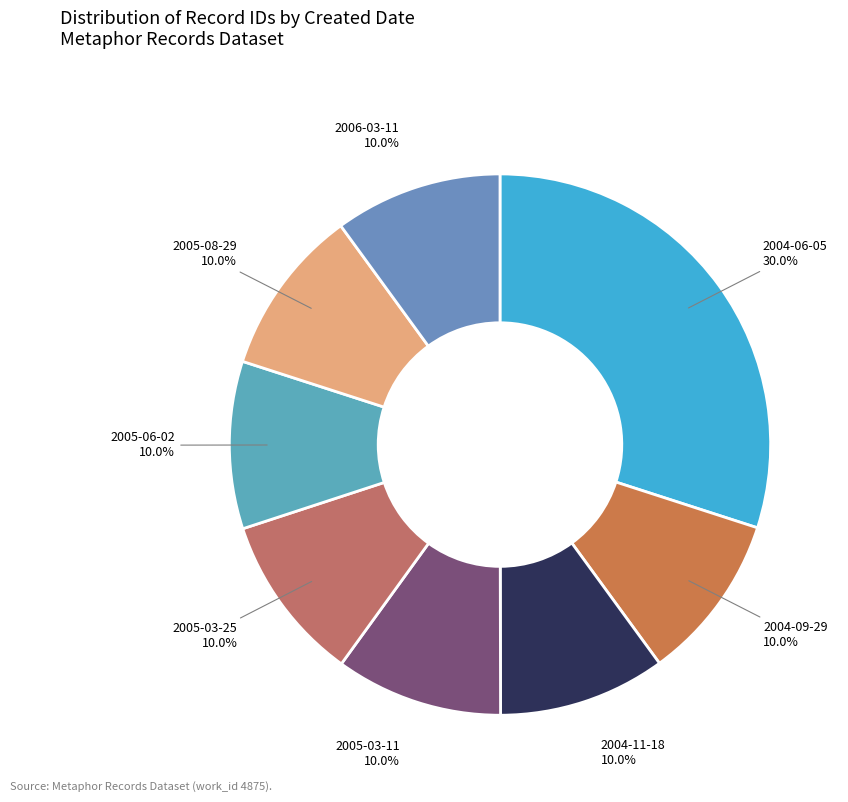

Count the number of slices in the pie.

8